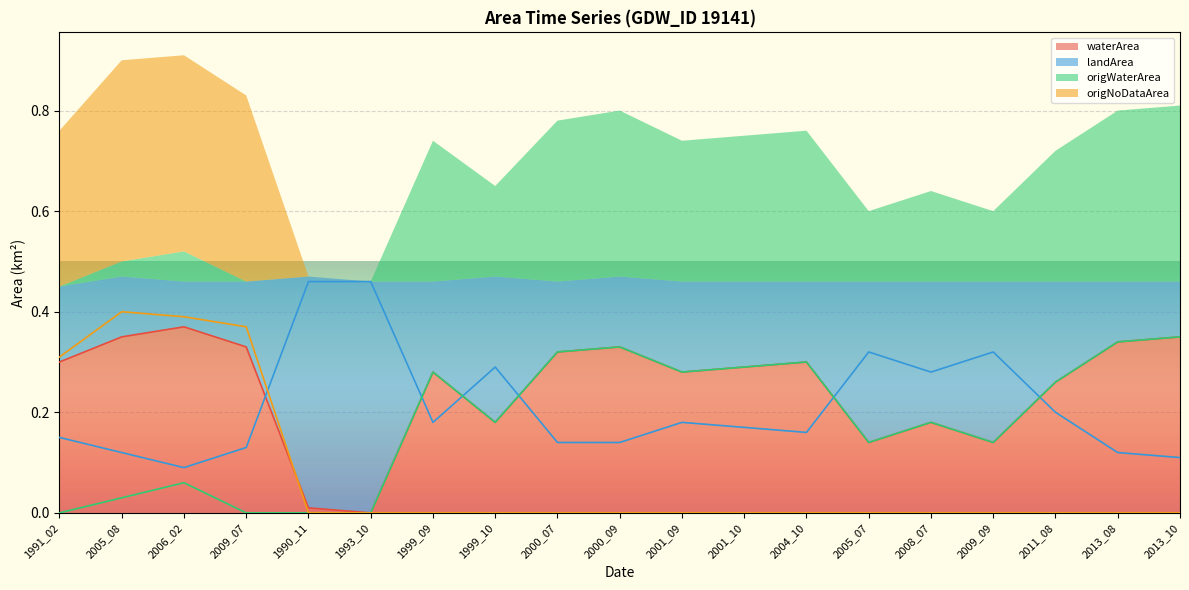

How many intersections are there between waterArea and landArea?

6